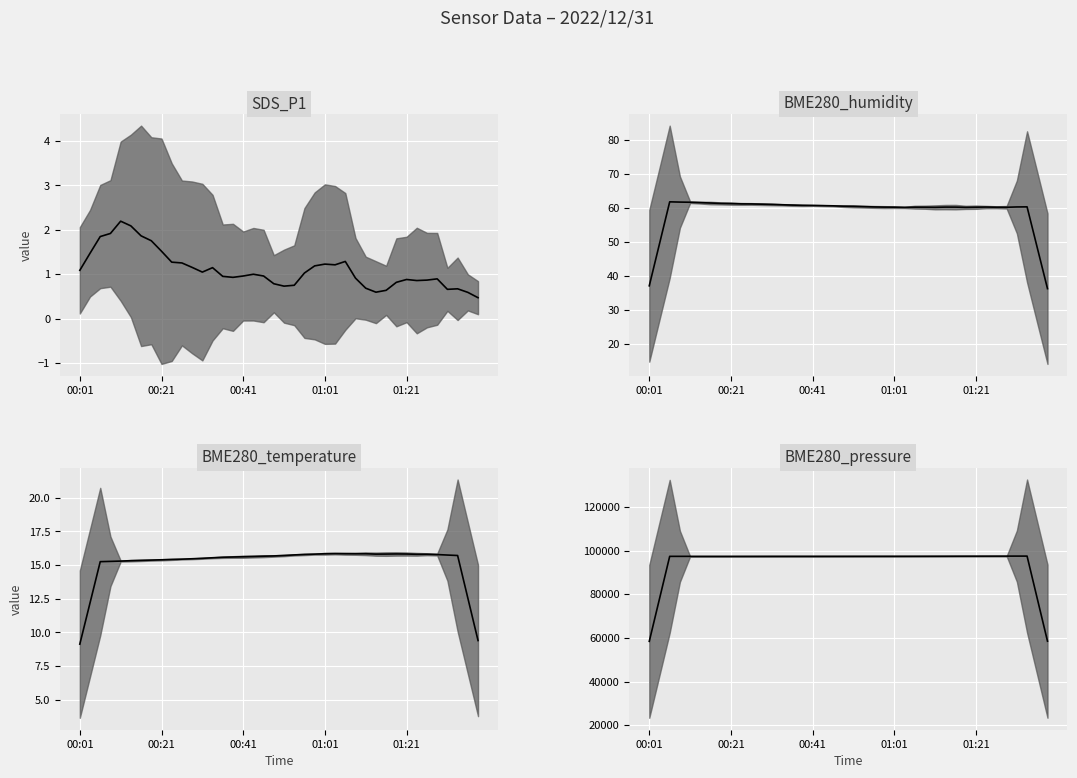

Where is the first local maximum for BME280_temperature?

7